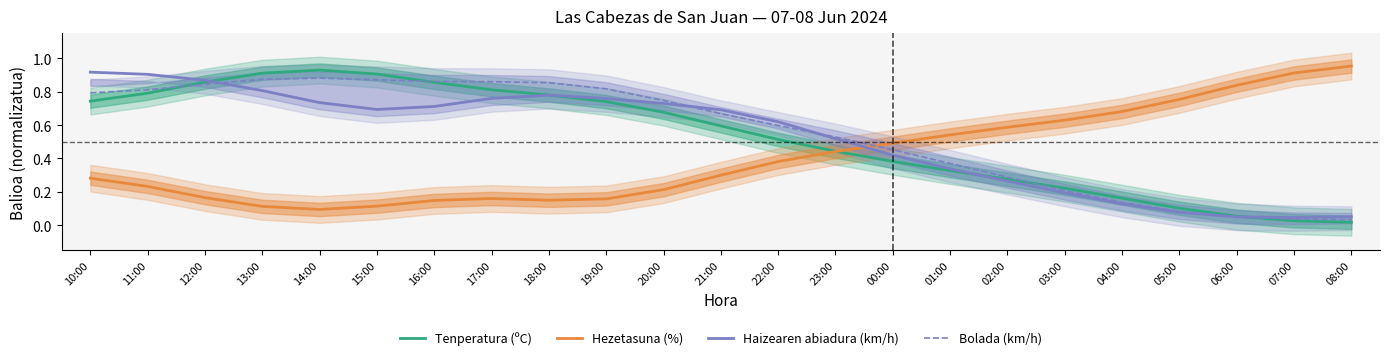

At how many categories does at least one series exceed 0?

23